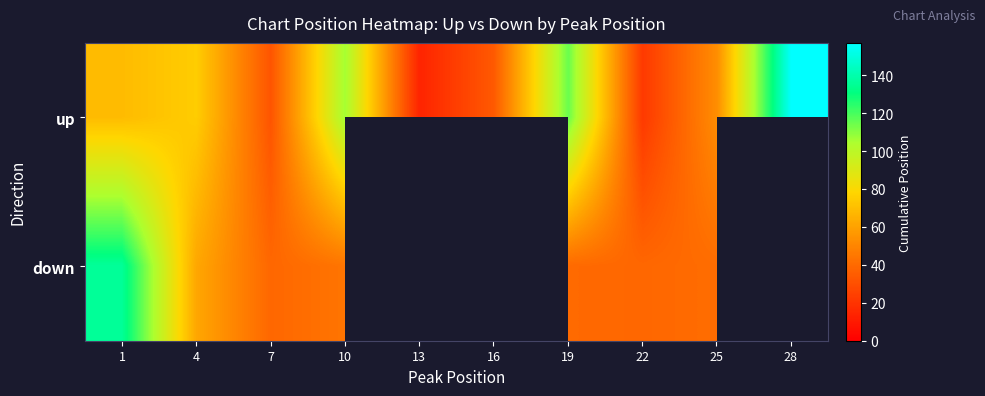

Rank the categories by down value from lowest to highest.

7, 22, 19, 25, 10, 4, 1, 13, 16, 28